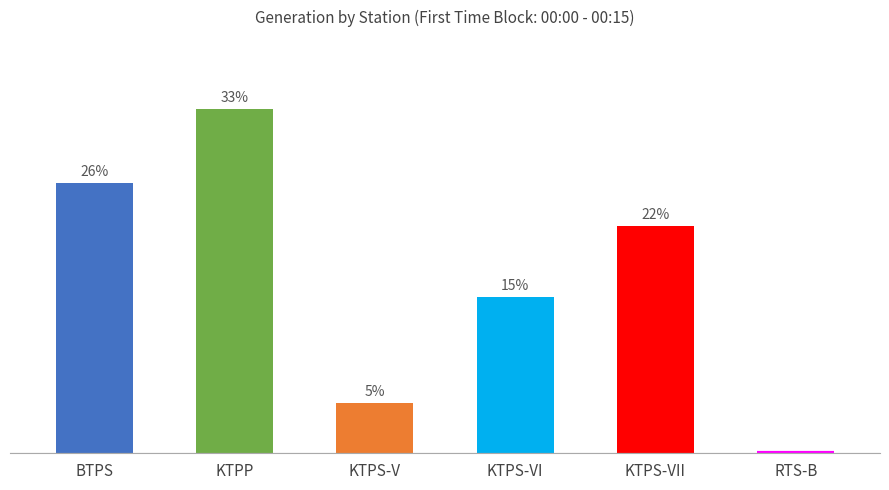

Which category has the highest value across all series?

KTPP